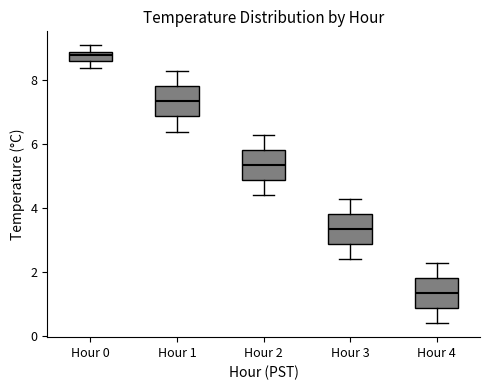

Reading left to right, transcribe this box plot: for each box, give where its median line is, the range the box spans, and where its two whiskers end, as read against the y-axis. The values are not printed on the chart, so give them approximately, as read against the axis.

Hour 0: median 8.8, box 8.6 to 9.0, whiskers 8.4 to 9.2
Hour 1: median 7.4, box 6.8 to 7.8, whiskers 6.4 to 8.4
Hour 2: median 5.4, box 4.8 to 5.8, whiskers 4.4 to 6.4
Hour 3: median 3.4, box 2.8 to 3.8, whiskers 2.4 to 4.4
Hour 4: median 1.4, box 0.8 to 1.8, whiskers 0.4 to 2.4